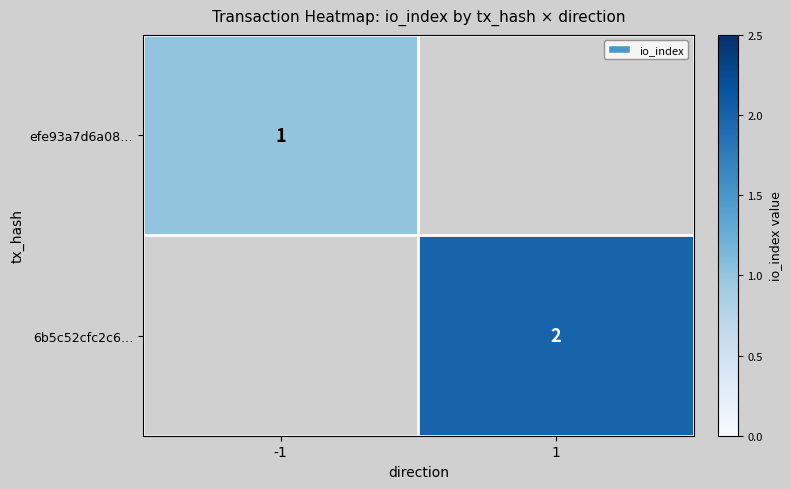

True or false: efe93a7d6a08… has a value of 2 at -1.

False